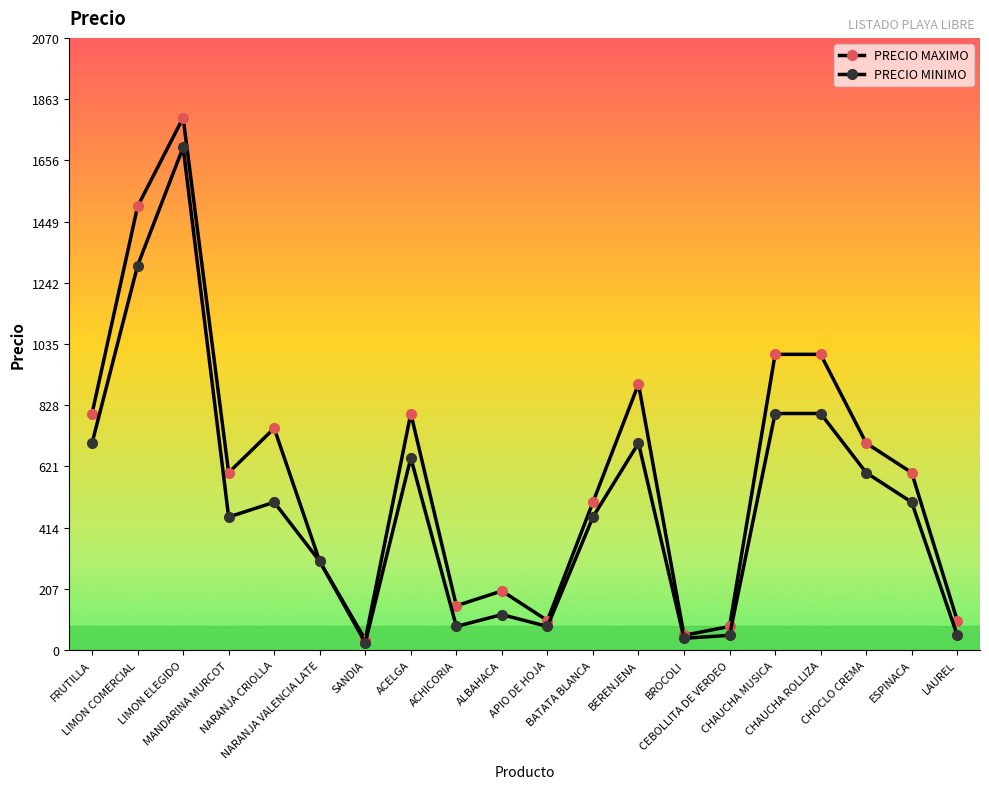

What is the value of the PRECIO MAXIMO point at the 3rd from the left?

1800